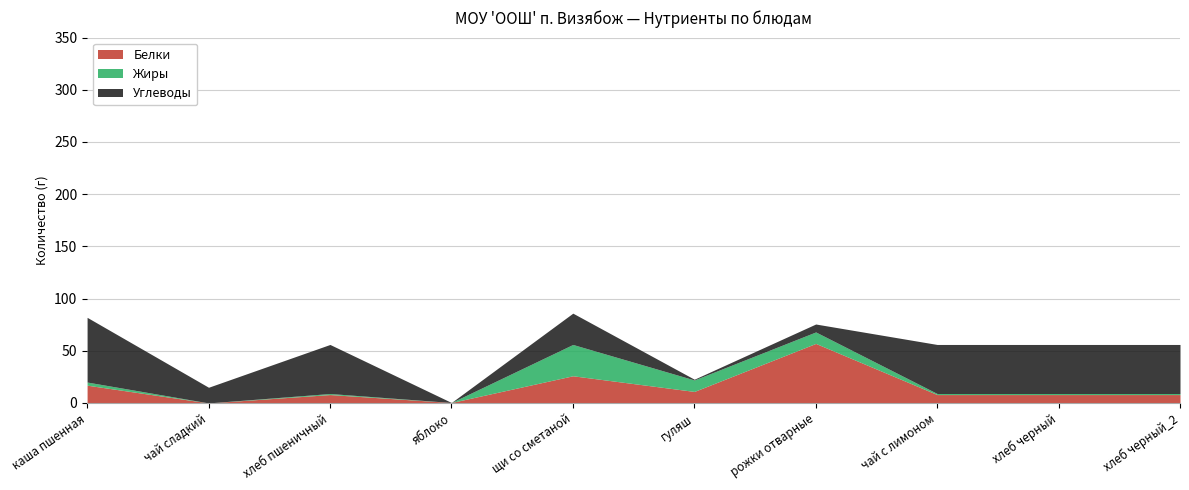

True or false: Жиры has a value of 0.2 at хлеб пшеничный.

False